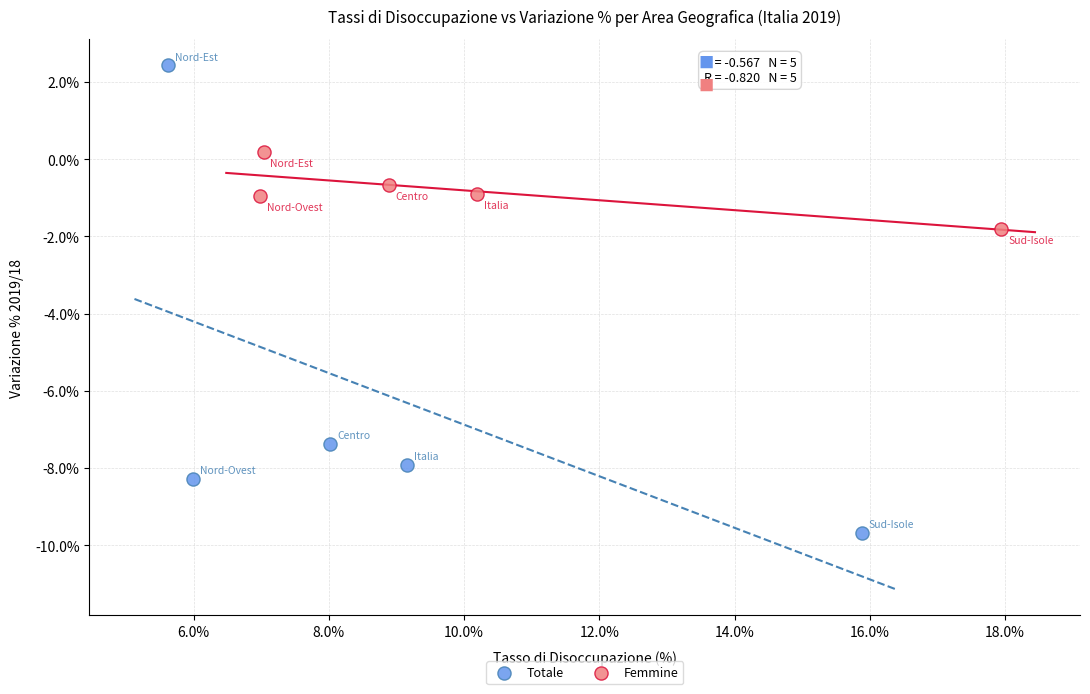

Which series has the widest spread of Y values?

Totale